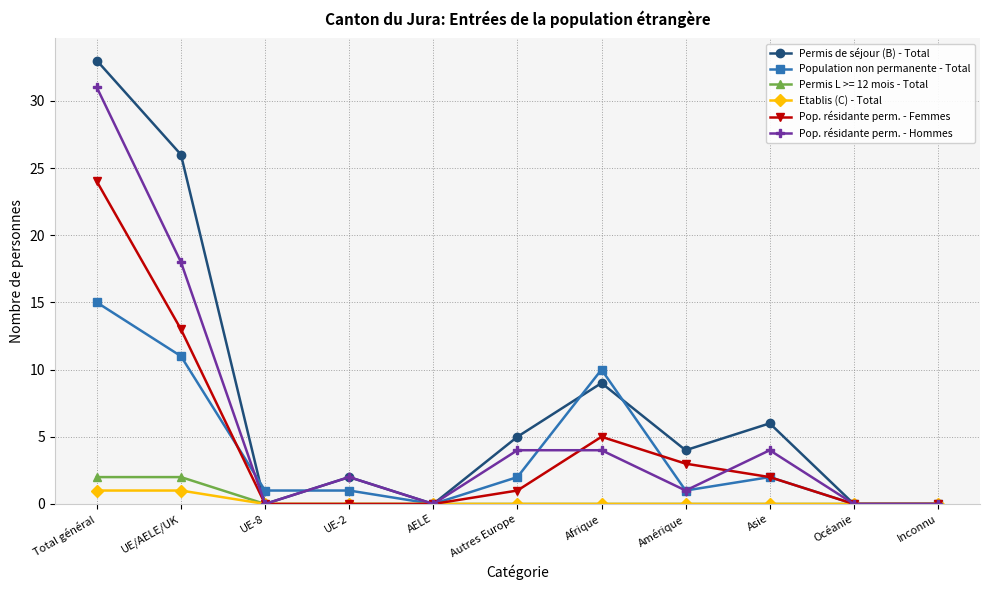

The Permis de séjour (B) - Total series shows 0 at Inconnu. True or false?

True